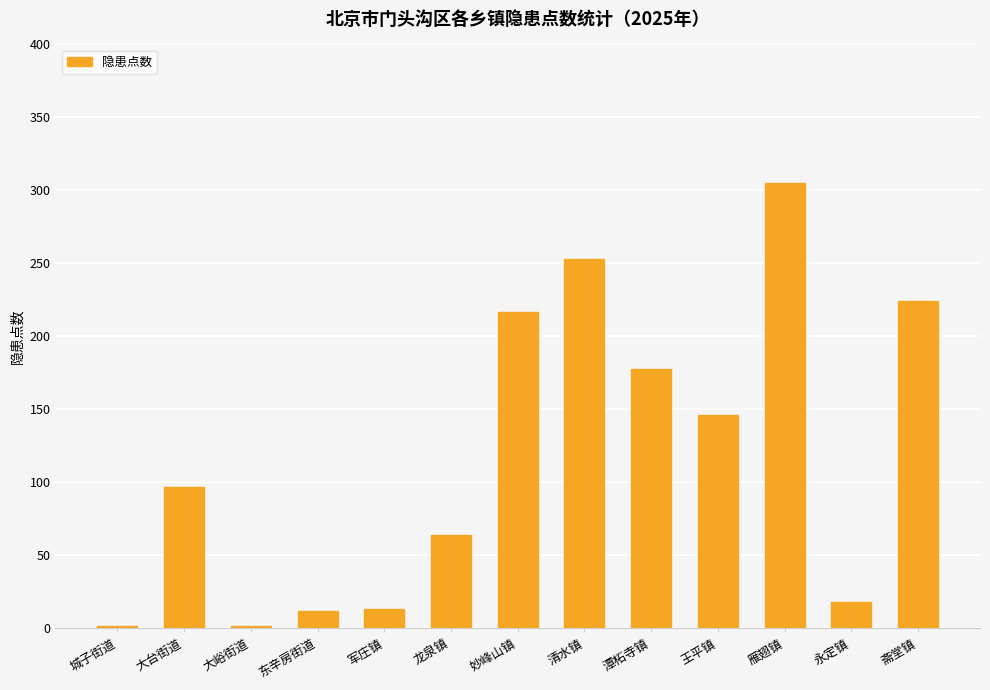

At which category does the chart reach its peak across all series?

雁翅镇